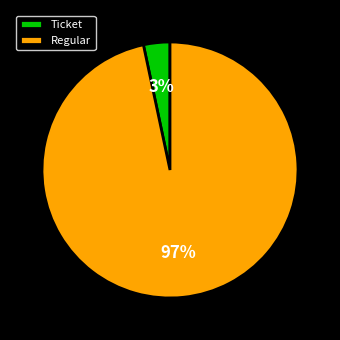

What is the largest slice in the pie chart?

Regular